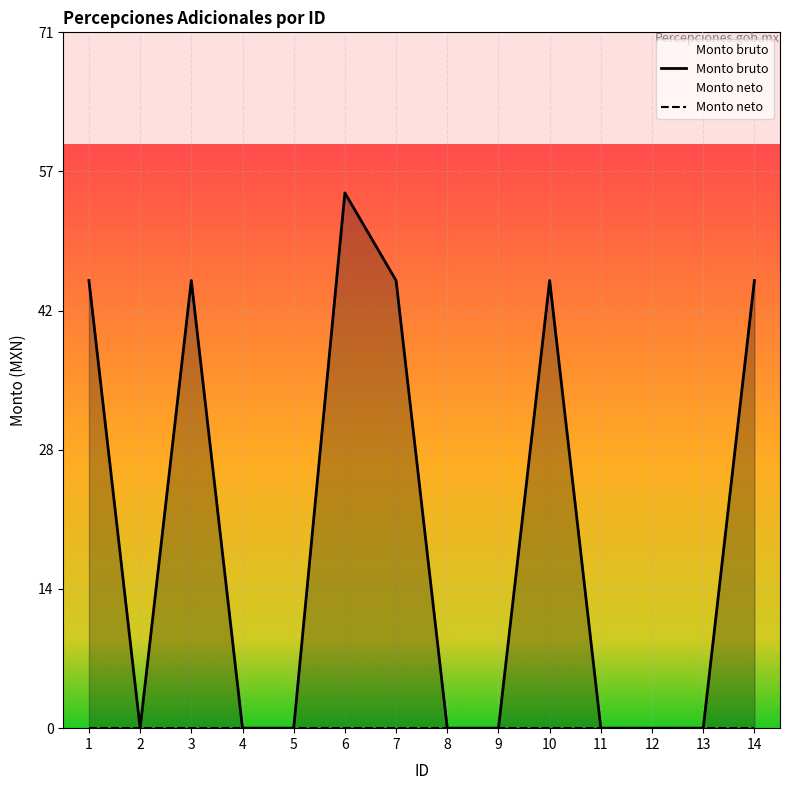

Where is the data nearest to the value 27?

1